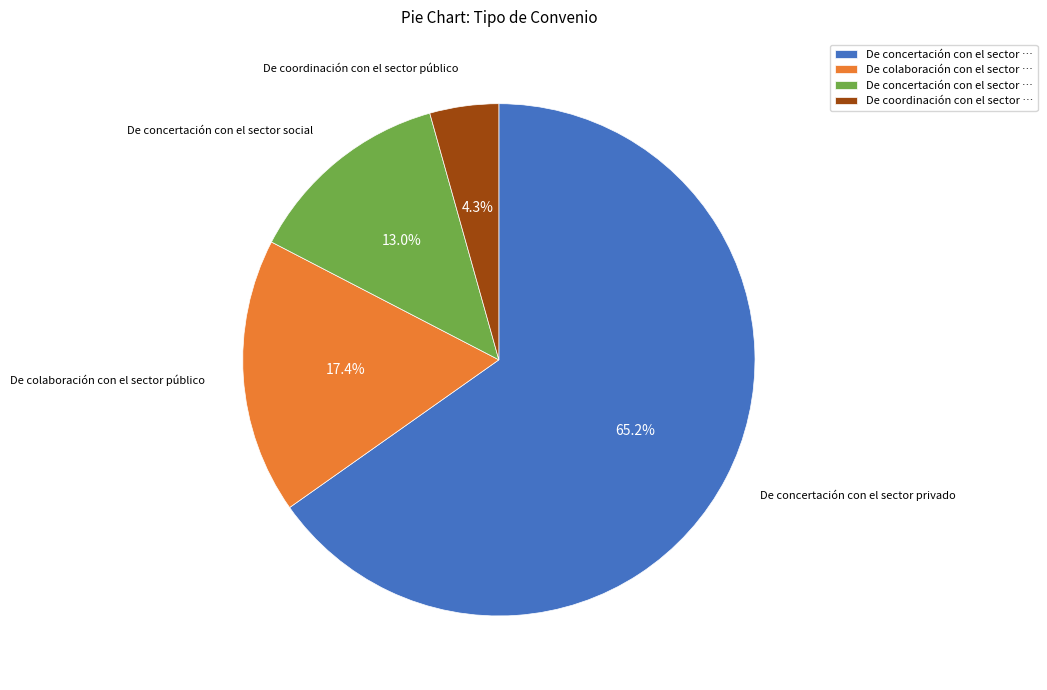

Is there a majority slice in this chart?

Yes